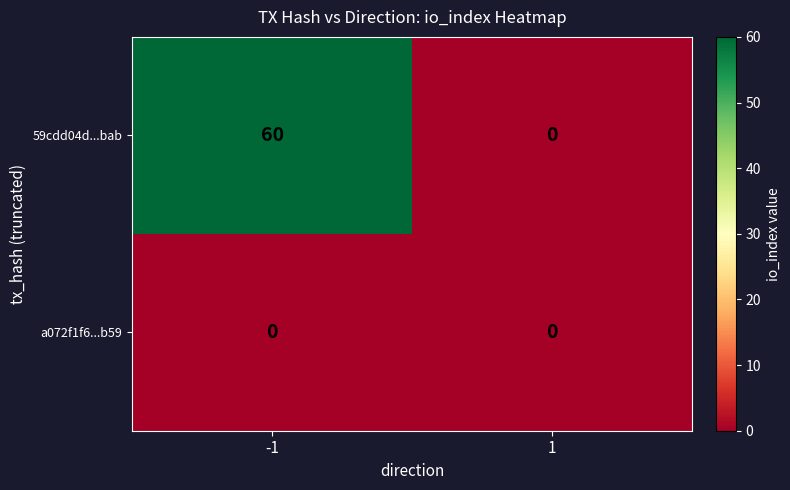

Reading left to right, what are all the values shown in this chart?

59cdd04d...bab: -1=60	1=0
a072f1f6...b59: -1=0	1=0